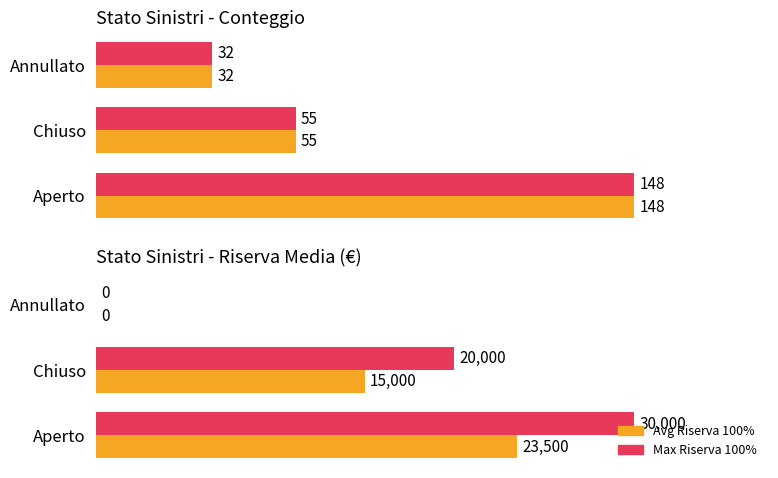

What is the value of the Max Count bar at the 2nd from the left?

55